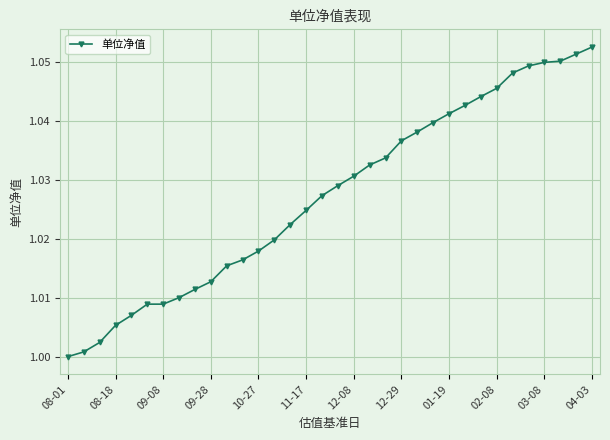

How many data points does each series have?

34